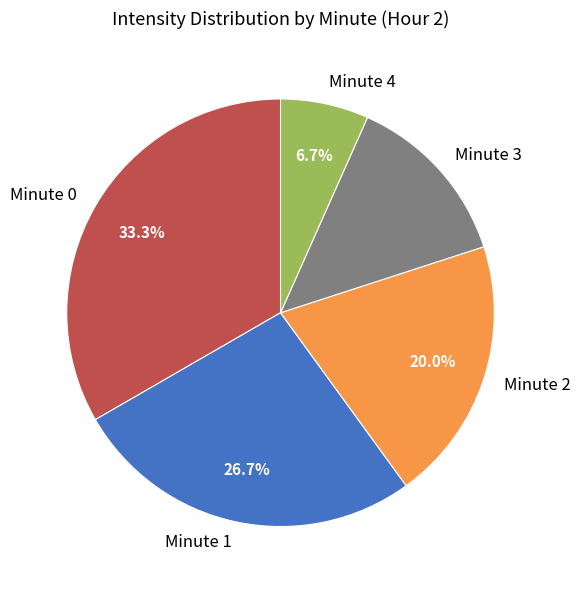

How many slices are in this pie chart?

5